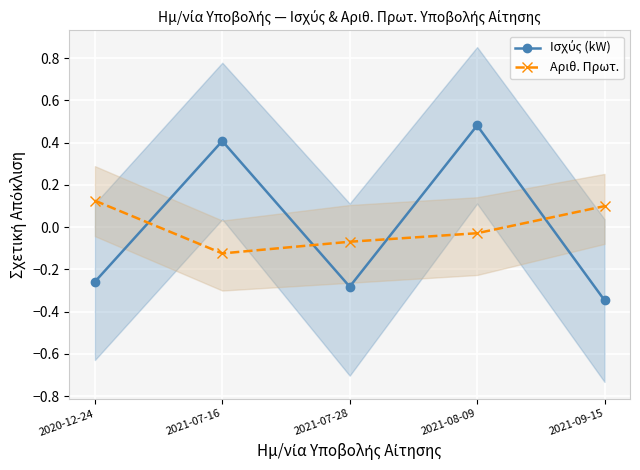

How many data points in Ισχύς (kW) are less than 0?

3